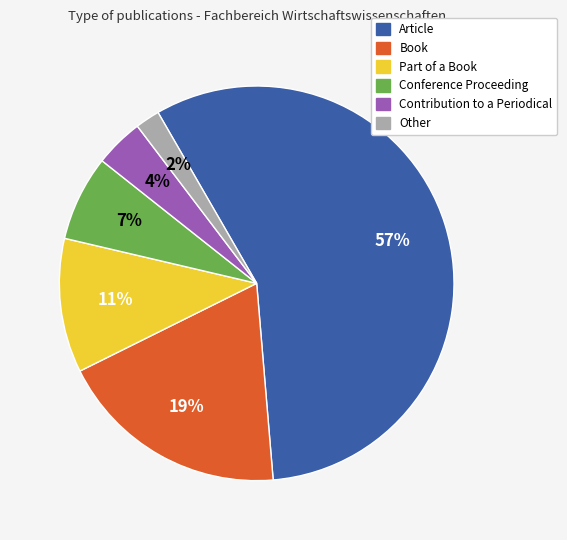

How many slices are in this pie chart?

6